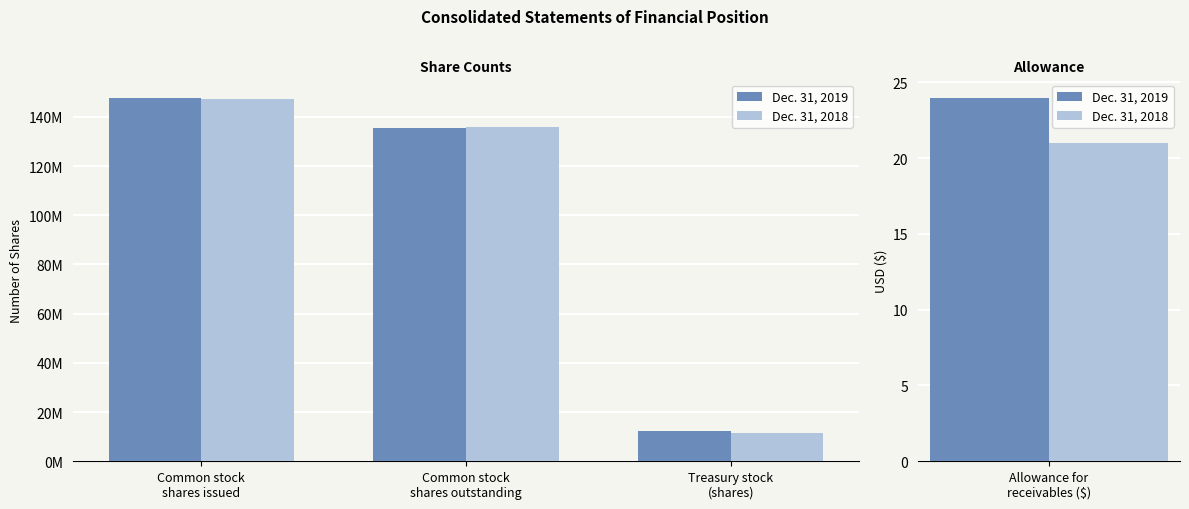

How many values in the Dec. 31, 2018 series are below 135687558?

1